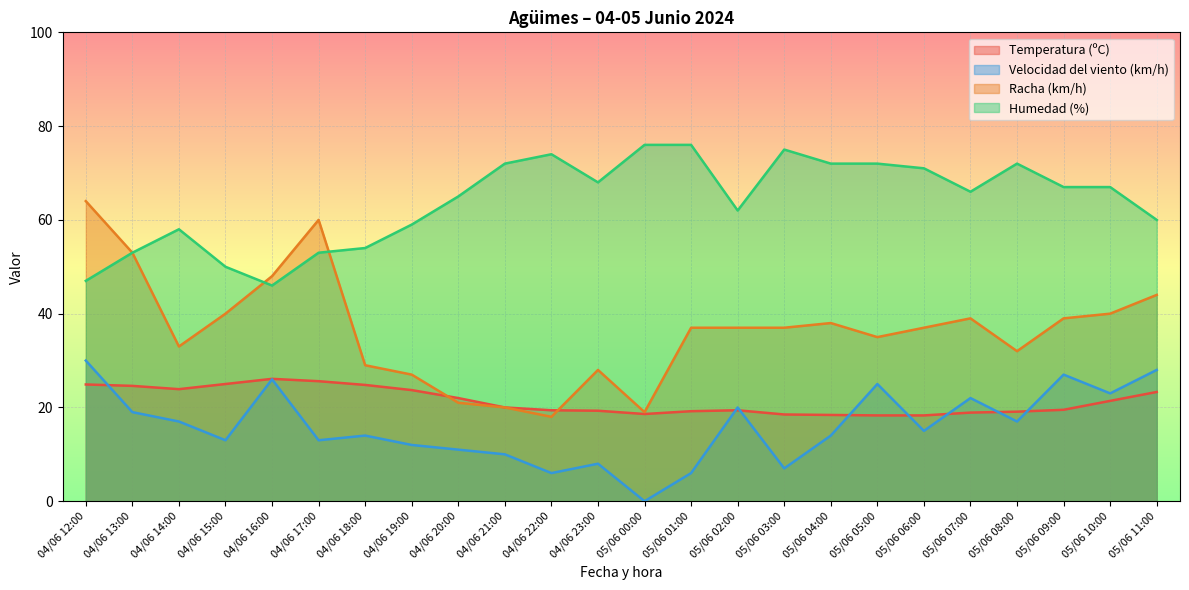

At 05/06 02:00, list the series in order from largest to smallest.

Humedad (%), Racha (km/h), Velocidad del viento (km/h), Temperatura (ºC)